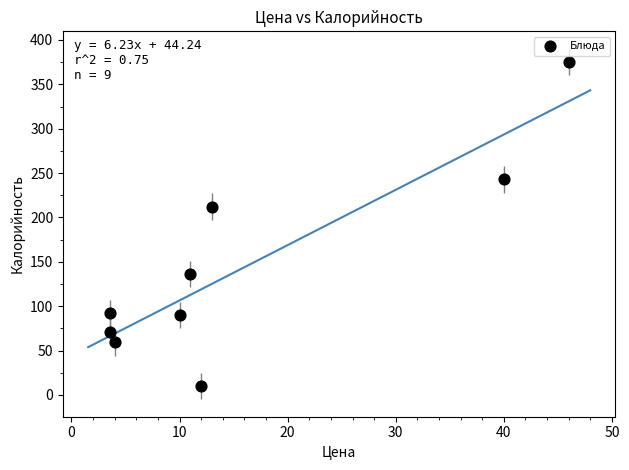

What Y value in the scatter plot is closest to 192?

212.1